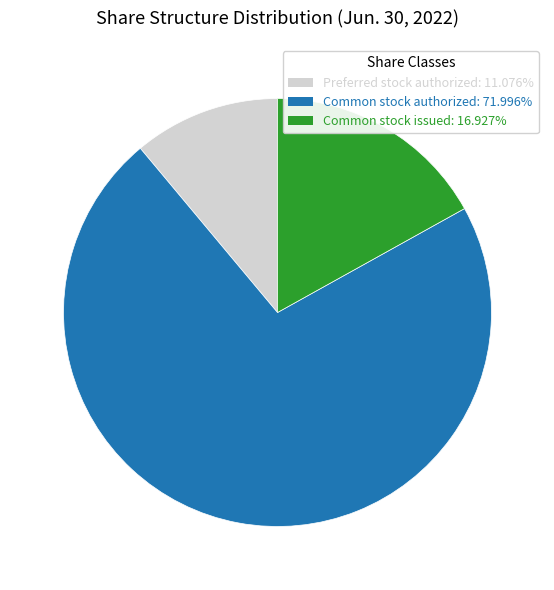

Does any single category account for the majority?

Yes